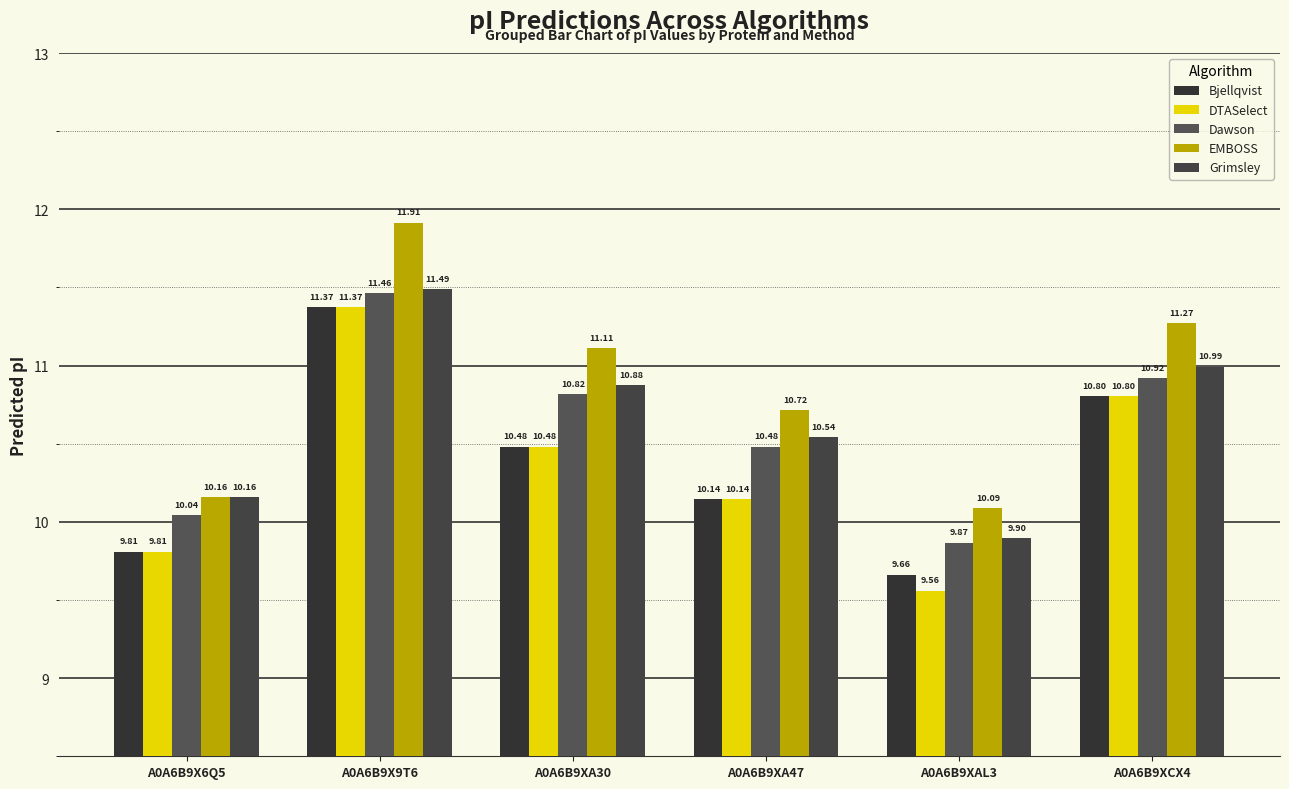

List the series in order of their peak value, lowest first.

Bjellqvist, DTASelect, Dawson, Grimsley, EMBOSS